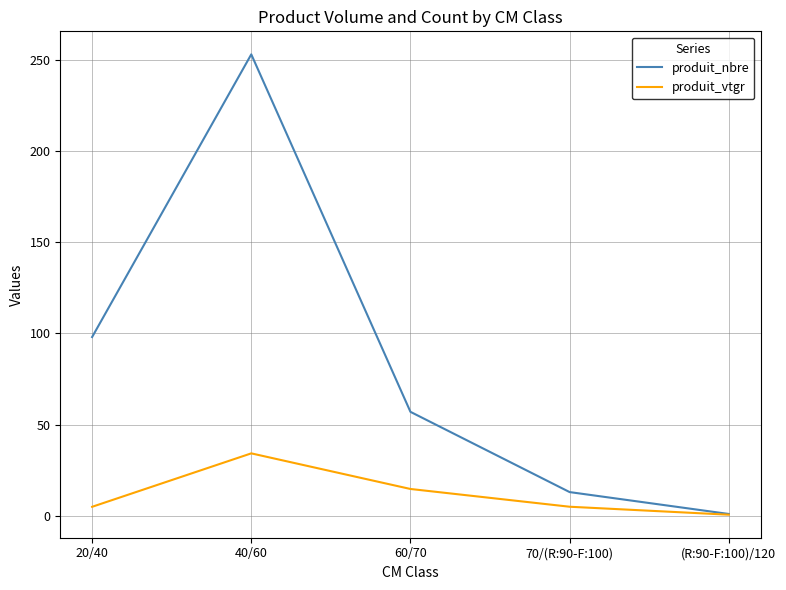

At how many categories does at least one series exceed 32?

3